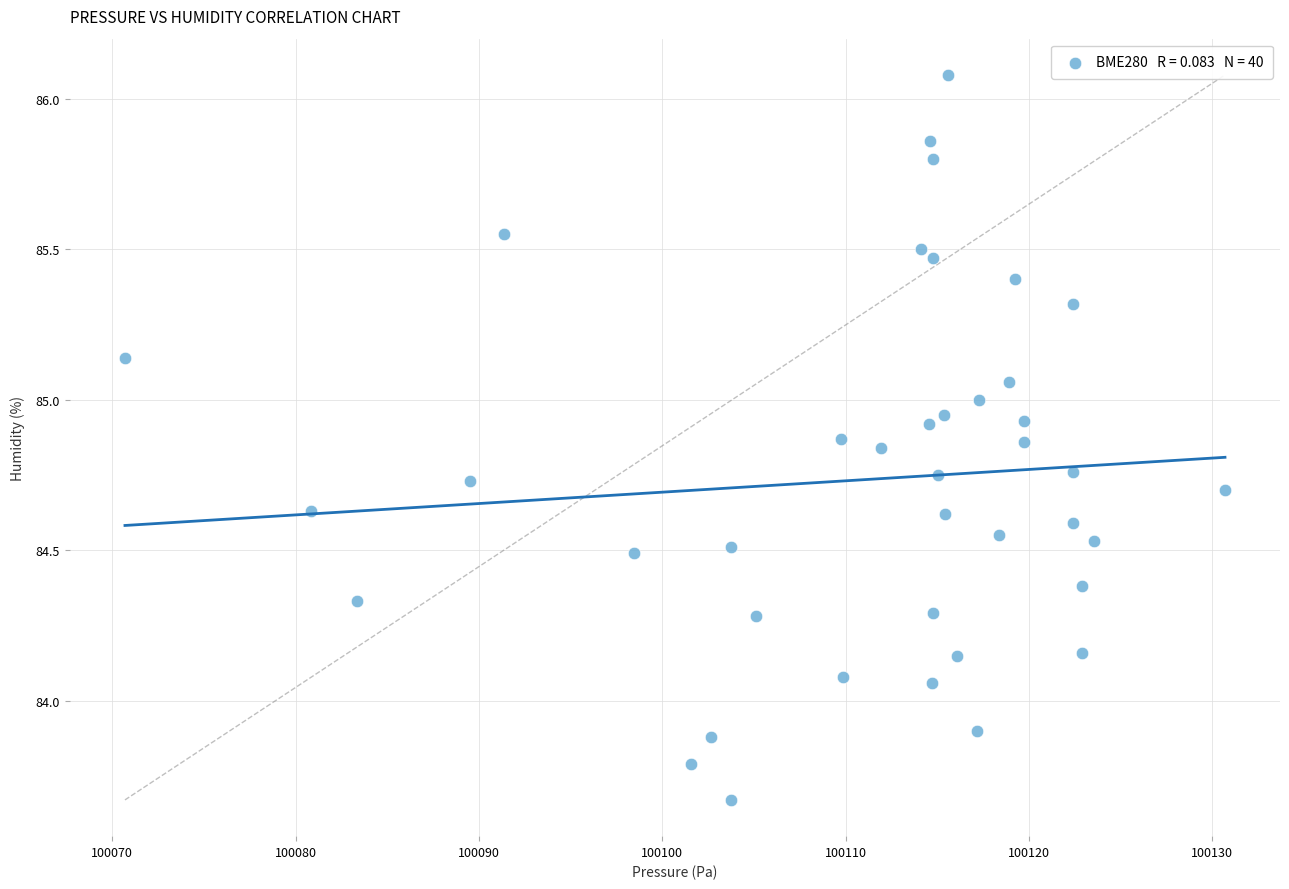

What is the range of Y values (max minus min)?

2.4